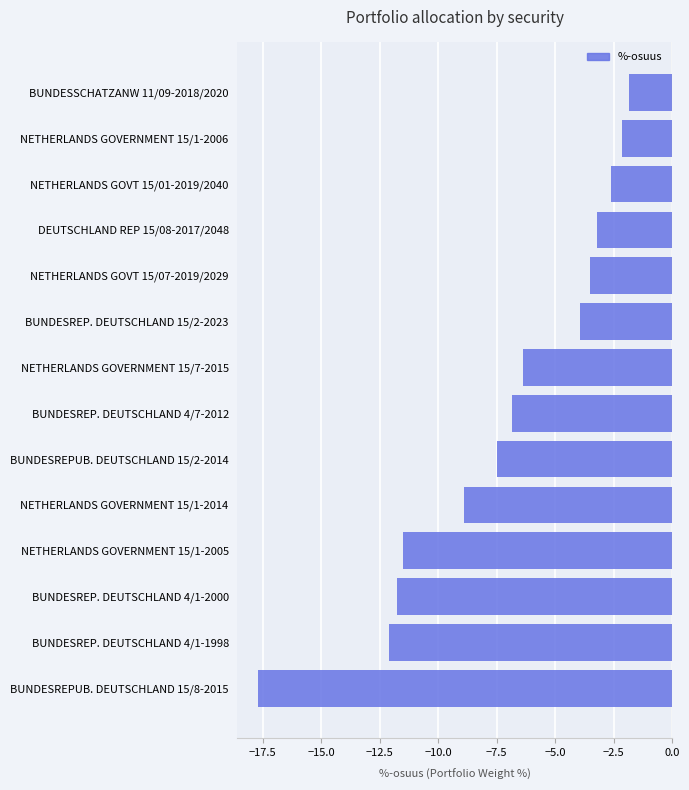

Rank the categories by value from highest to lowest.

BUNDESSCHATZANW 11/09-2018/2020, NETHERLANDS GOVERNMENT 15/1-2006, NETHERLANDS GOVT 15/01-2019/2040, DEUTSCHLAND REP 15/08-2017/2048, NETHERLANDS GOVT 15/07-2019/2029, BUNDESREP. DEUTSCHLAND 15/2-2023, NETHERLANDS GOVERNMENT 15/7-2015, BUNDESREP. DEUTSCHLAND 4/7-2012, BUNDESREPUB. DEUTSCHLAND 15/2-2014, NETHERLANDS GOVERNMENT 15/1-2014, NETHERLANDS GOVERNMENT 15/1-2005, BUNDESREP. DEUTSCHLAND 4/1-2000, BUNDESREP. DEUTSCHLAND 4/1-1998, BUNDESREPUB. DEUTSCHLAND 15/8-2015